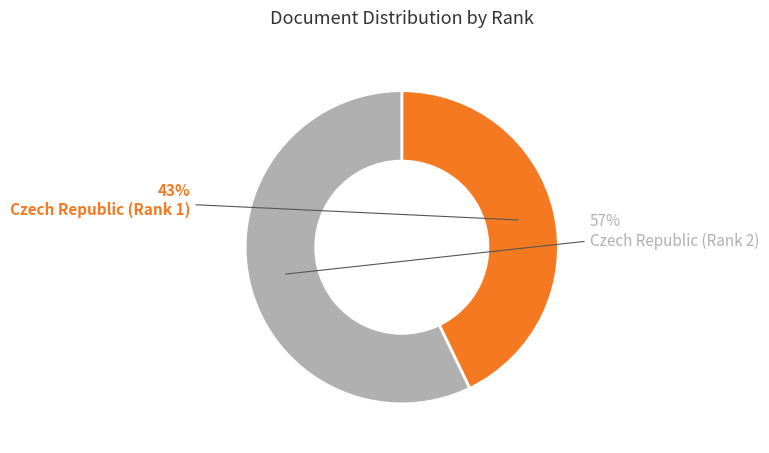

To the nearest percent, what is the average slice percentage?

50%